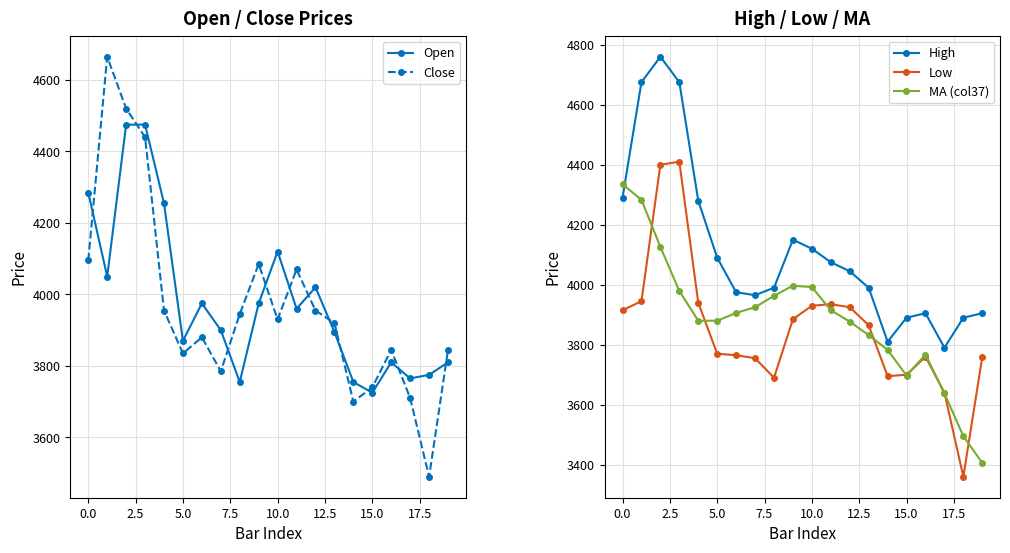

Rank the series at 14 from highest to lowest value.

High, MA (col37), Open, Close, Low